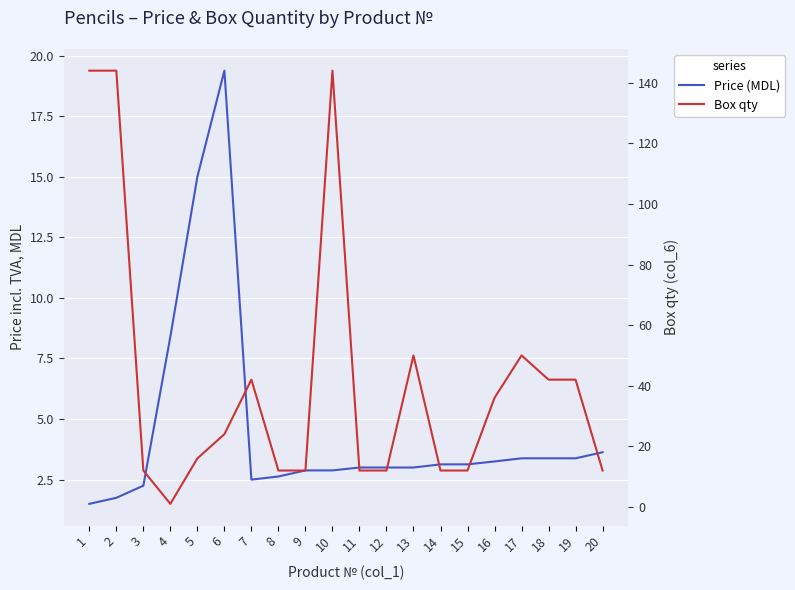

What is the smallest value displayed?

1.0